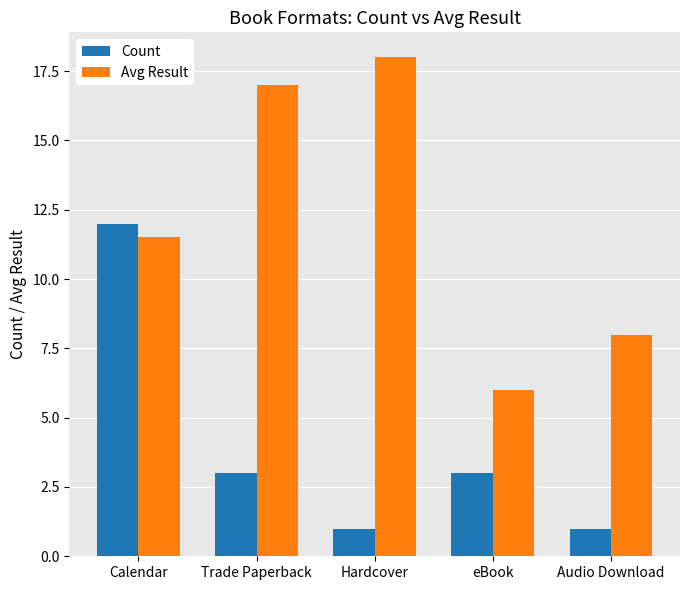

Does the chart contain any negative values?

No